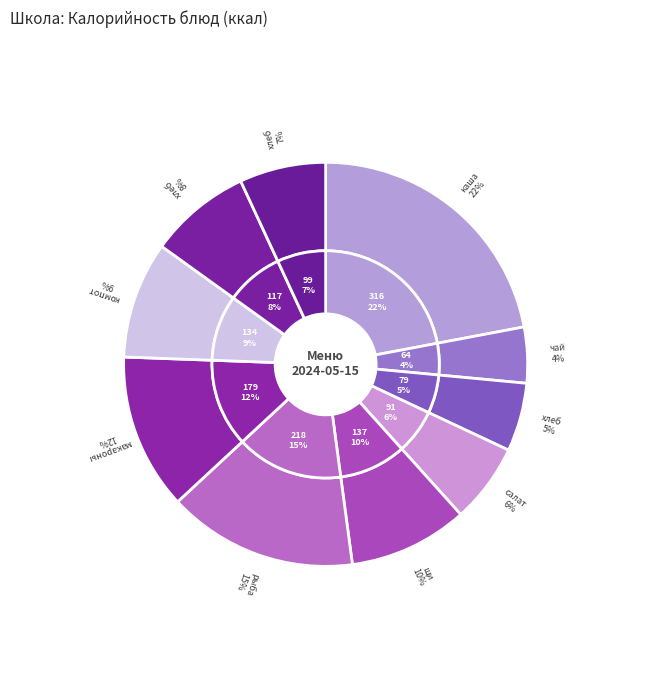

Is it true that хлеб дарницкий is 1% of the pie?

False